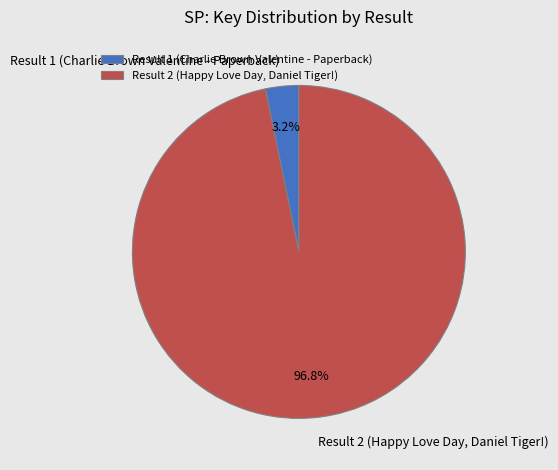

What is the total percentage of Result 1 (Charlie Brown Valentine - Paperback) and Result 2 (Happy Love Day, Daniel Tiger!)?

100.0%